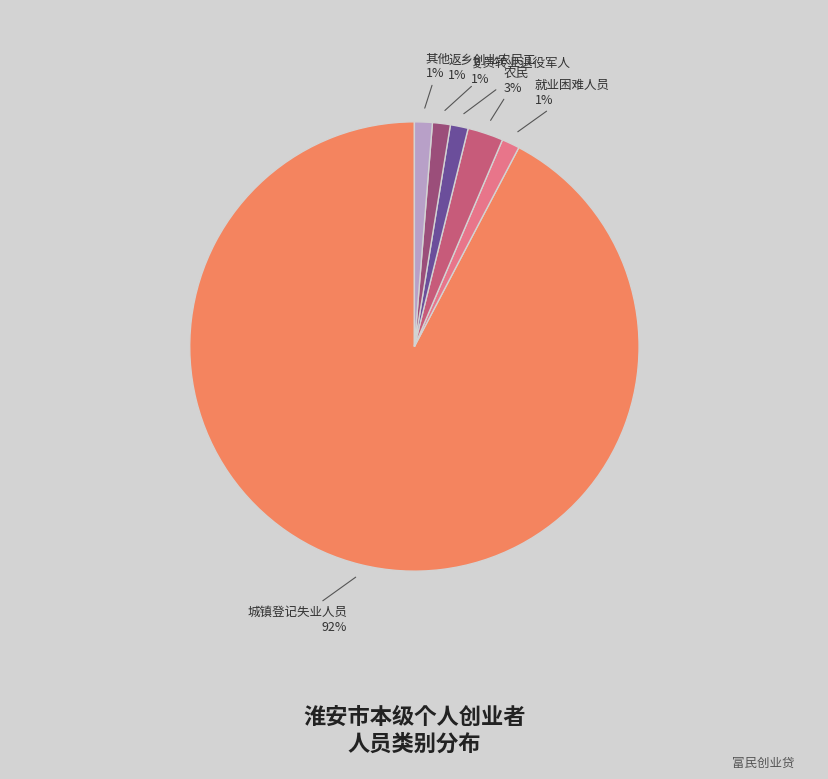

To the nearest percent, what portion does 农民 represent?

3%